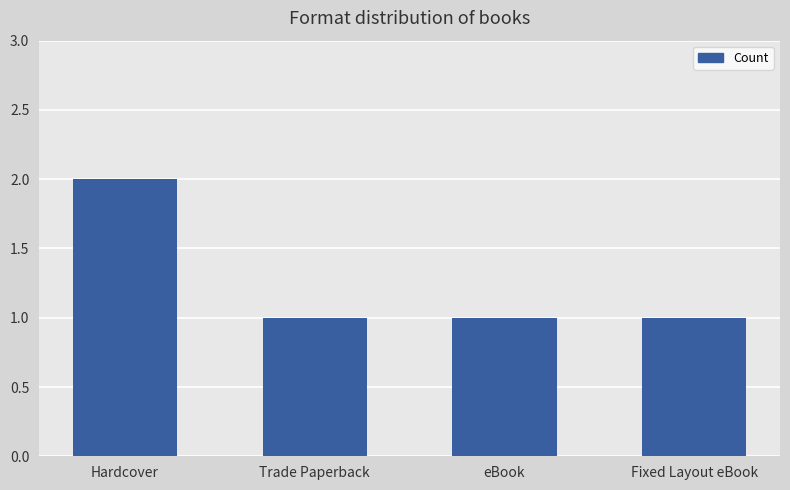

Reading left to right, what are all the values shown in this chart?

2	1	1	1